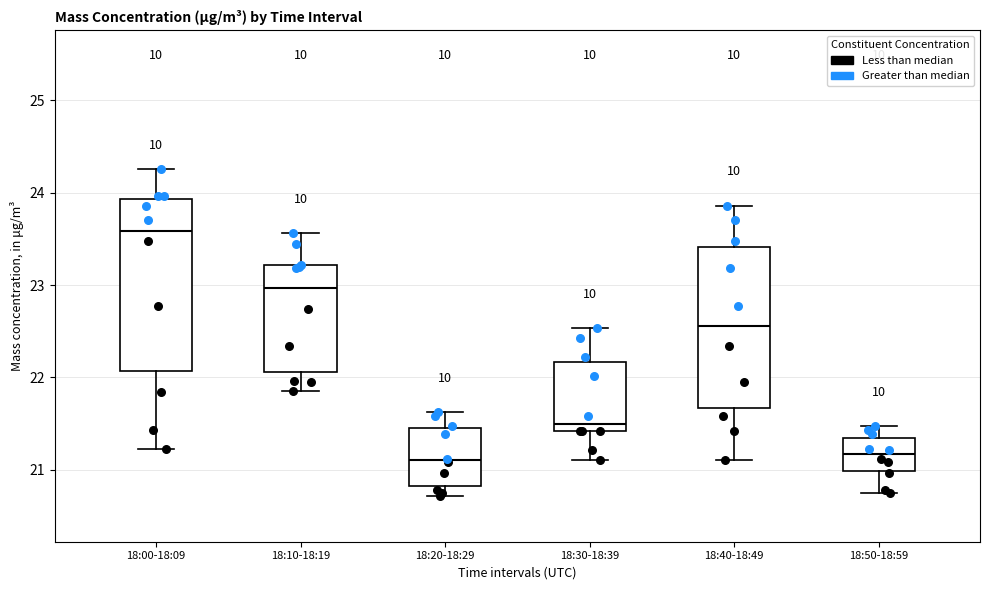

Reading left to right, transcribe this box plot: for each box, give where its median line is, the range the box spans, and where its two whiskers end, as read against the y-axis. The values are not printed on the chart, so give them approximately, as read against the axis.

18:00-18:09: median 23.6, box 22.1 to 23.9, whiskers 21.2 to 24.3
18:10-18:19: median 23.0, box 22.1 to 23.2, whiskers 21.9 to 23.6
18:20-18:29: median 21.1, box 20.8 to 21.5, whiskers 20.7 to 21.6
18:30-18:39: median 21.5, box 21.4 to 22.2, whiskers 21.1 to 22.5
18:40-18:49: median 22.6, box 21.7 to 23.4, whiskers 21.1 to 23.9
18:50-18:59: median 21.2, box 21.0 to 21.3, whiskers 20.8 to 21.5